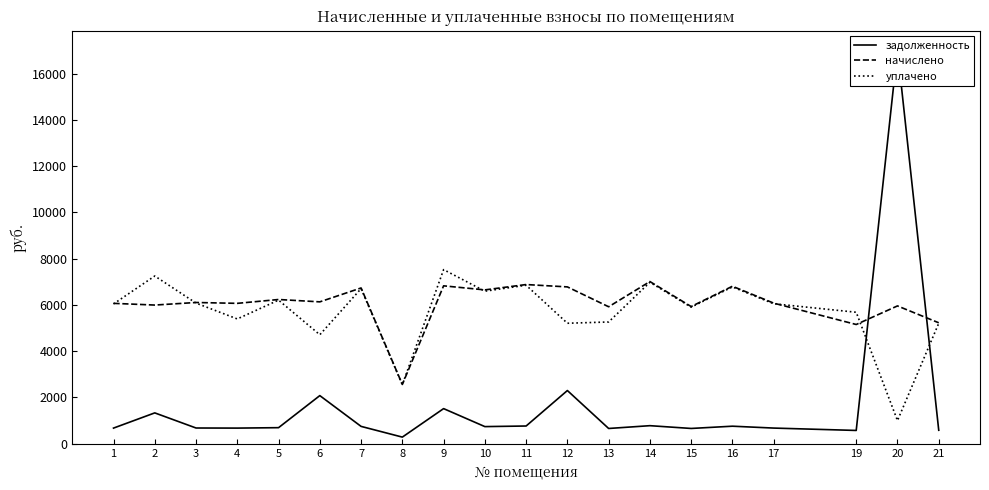

Where is уплачено nearest to the value 4262?

6